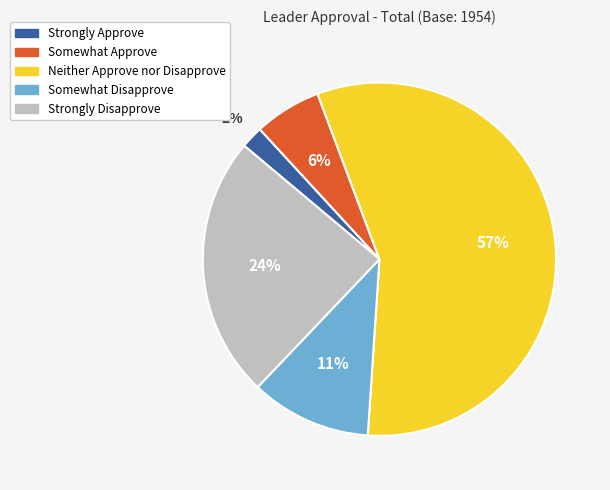

Approximately how many times larger is the value at Strongly Approve compared to Strongly Disapprove?

0.1